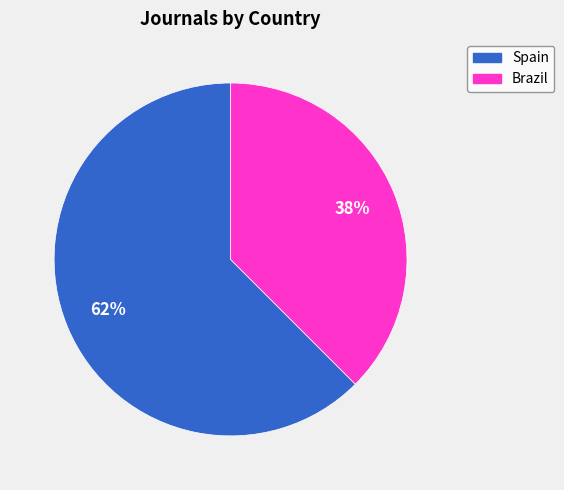

Do Brazil and Spain together represent more than half of the pie?

Yes